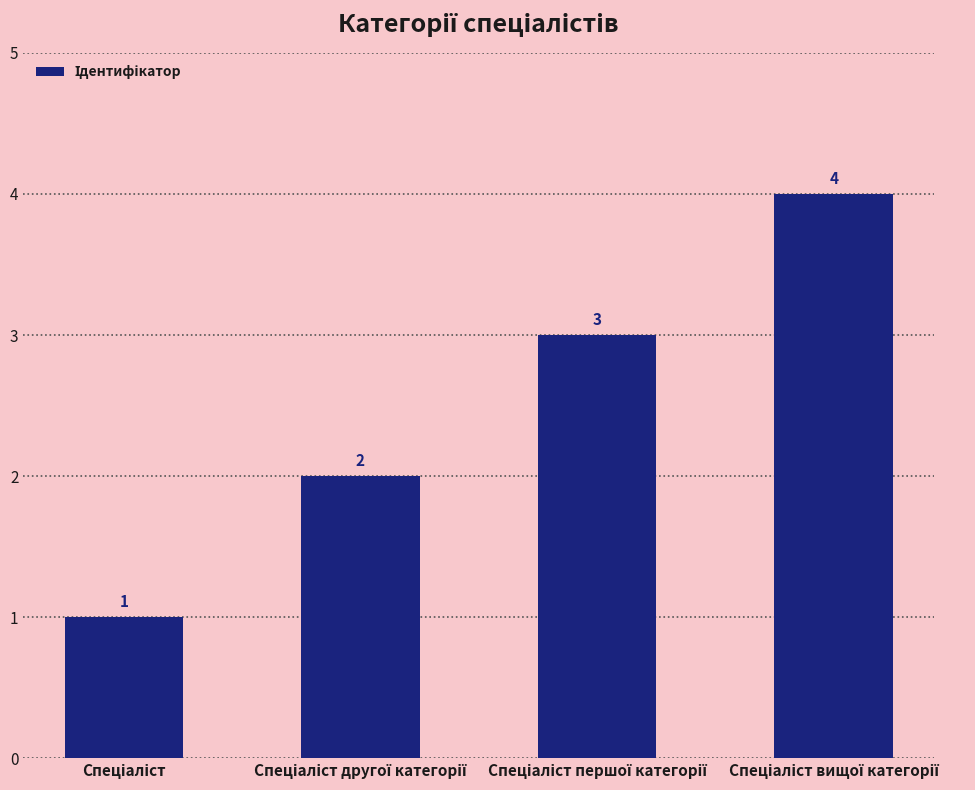

What is the value of the 4th bar from the left?

4